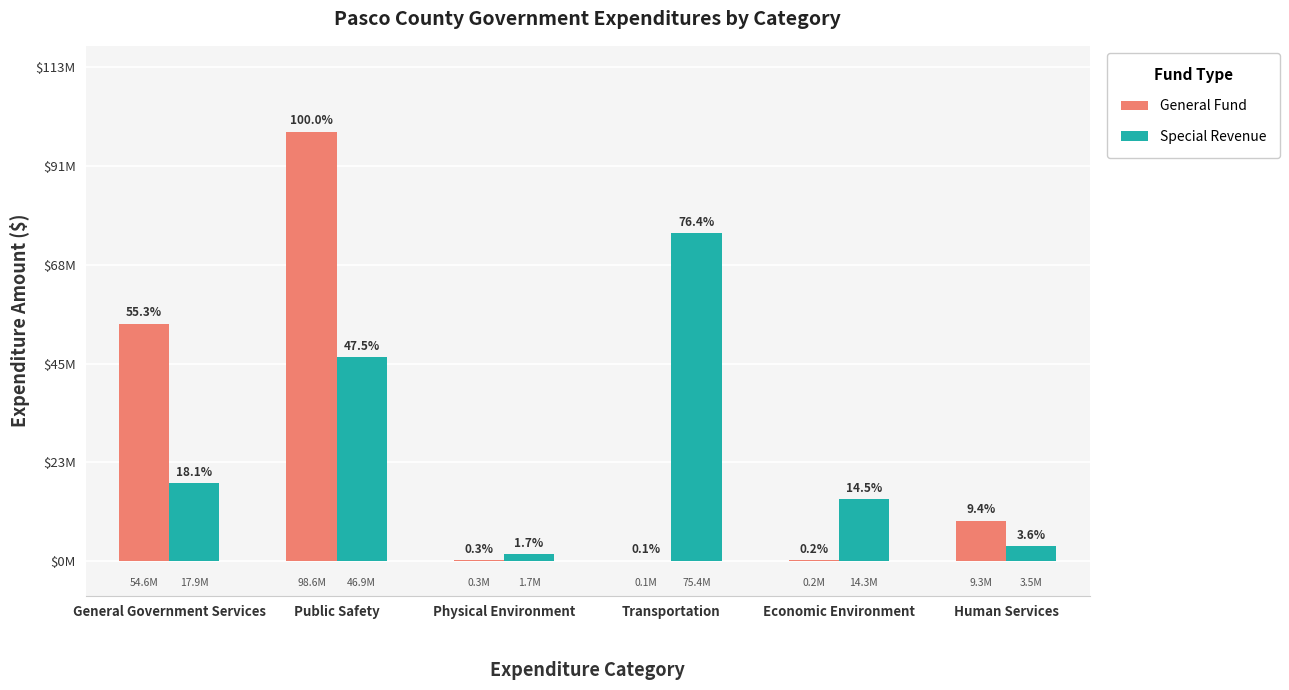

What are all the series names shown in the legend?

General Fund, Special Revenue